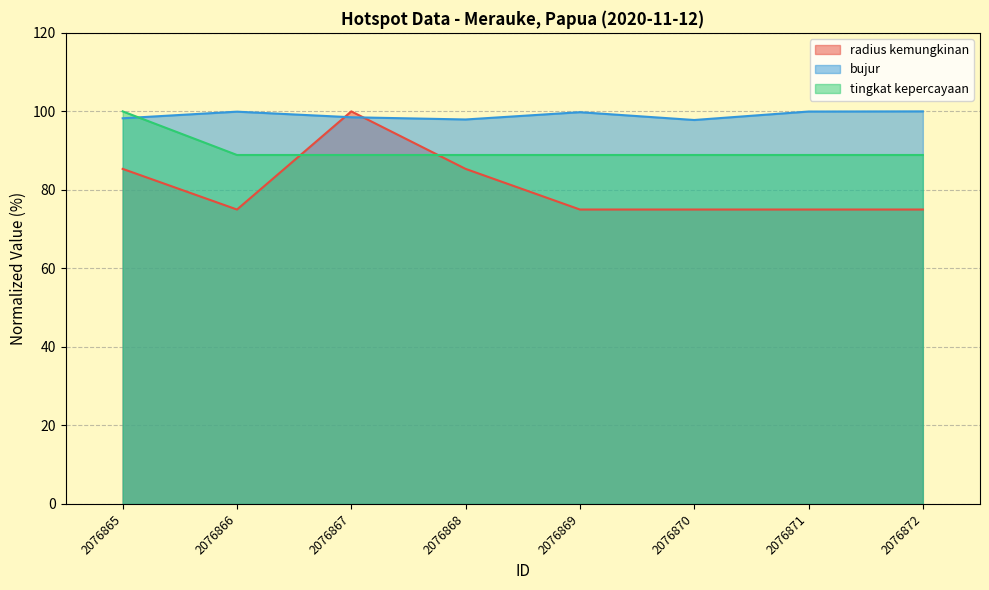

Which series has the largest total across all categories?

bujur